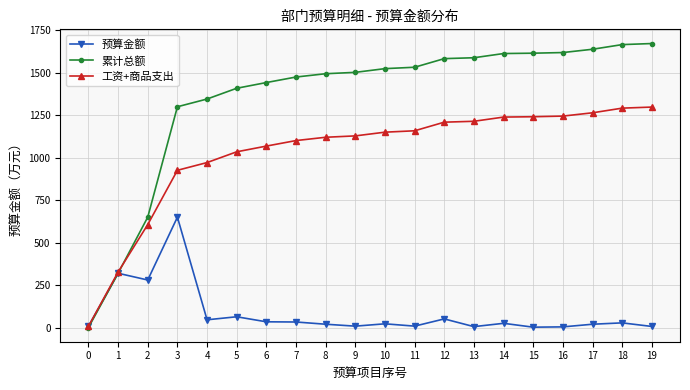

What is the value of the 累计总额 point at the 2nd from the left?

319.6